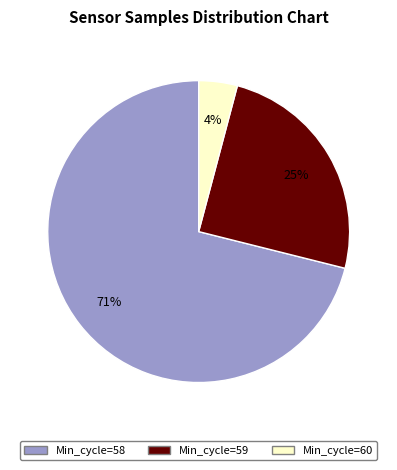

To the nearest percent, what is the average slice percentage?

33%